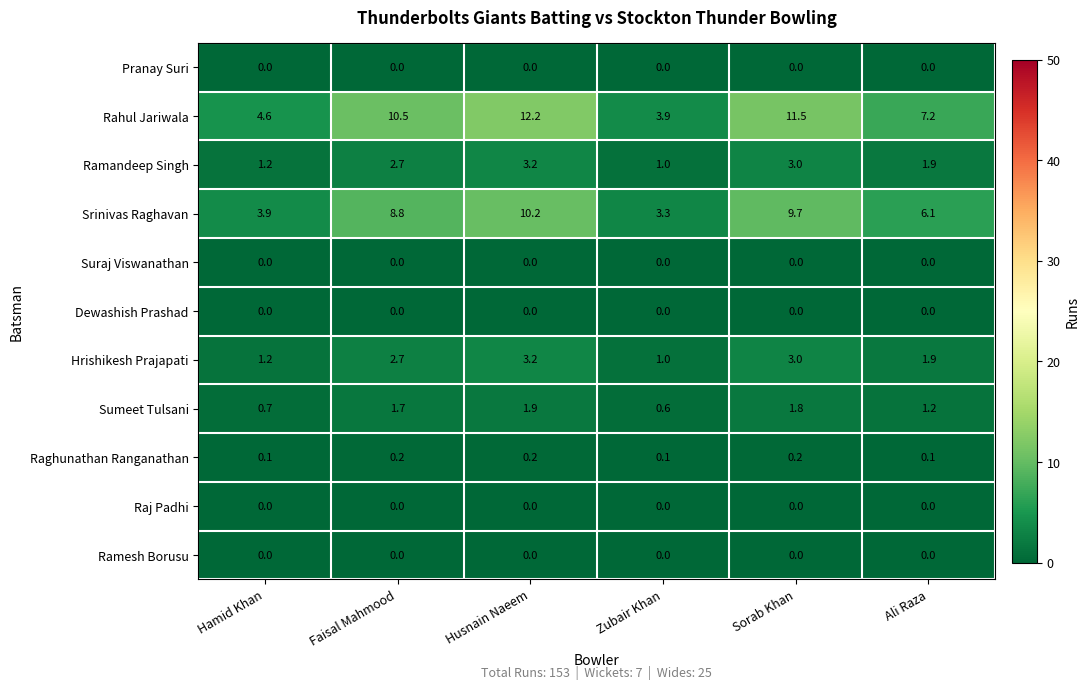

What is the sum of all Ramandeep Singh values?

13.0